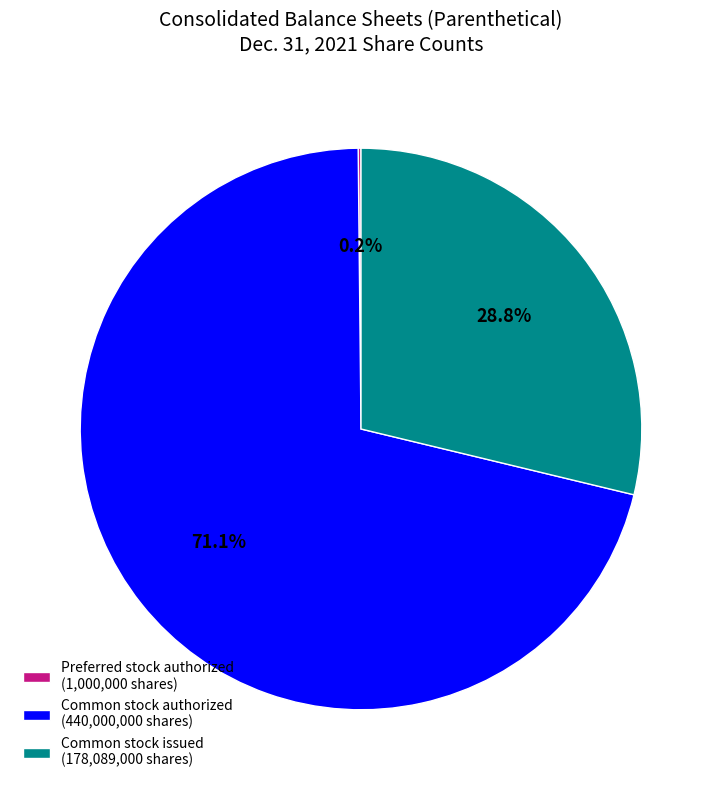

What percentage is NOT represented by Common stock issued (178,089,000 shares)?

71.2%